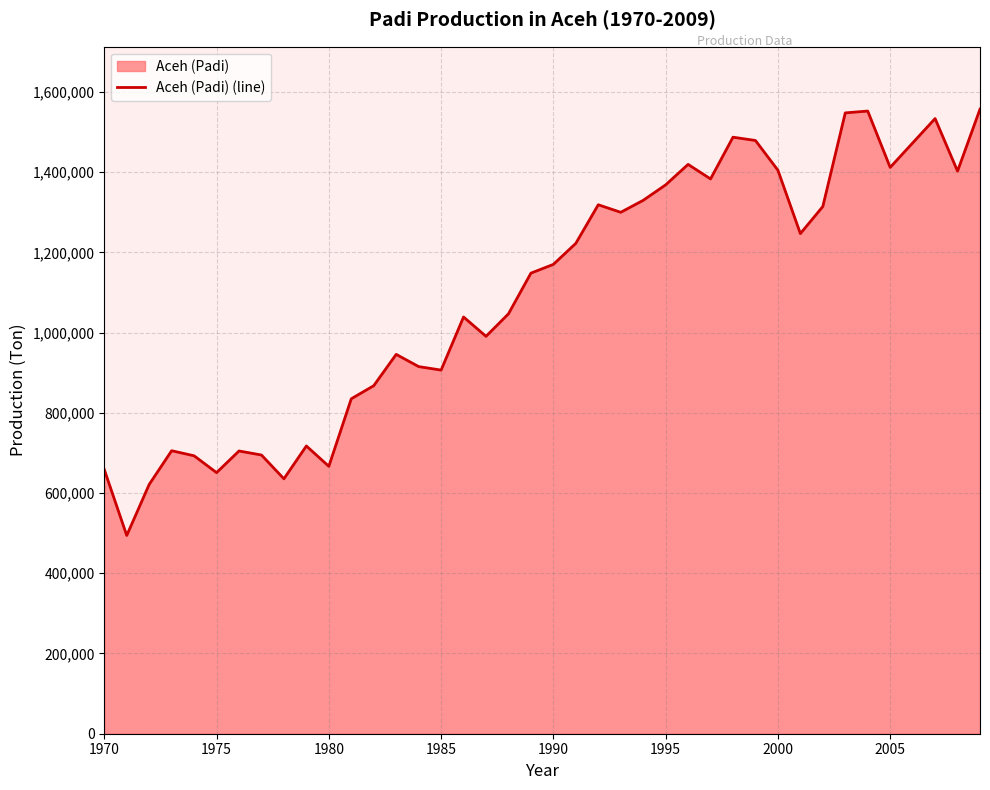

What is the difference between the maximum and minimum values?

1062646